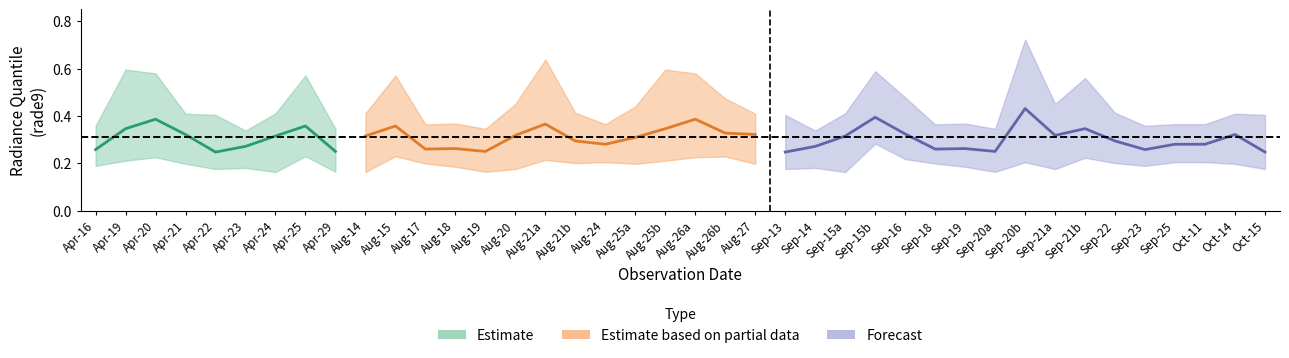

What is the lowest value of the rade9_mdn series?

0.2